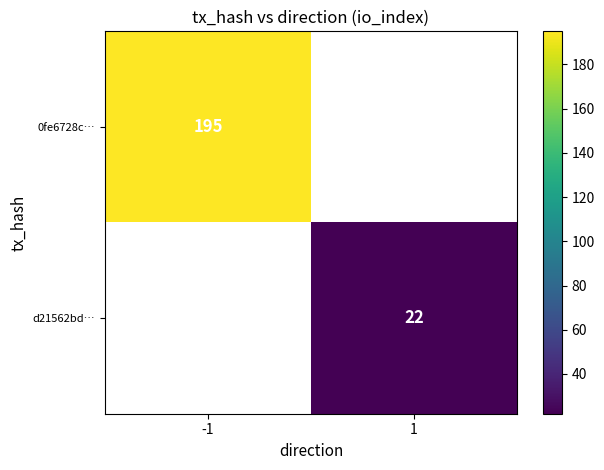

The value of 0fe6728c… at -1 is 195. True or false?

True